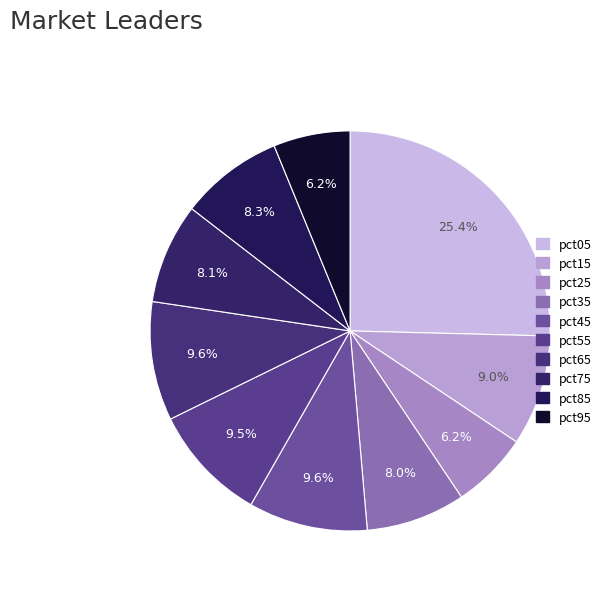

To the nearest percent, what is the difference between the pct95 and pct55 slice percentages?

3%